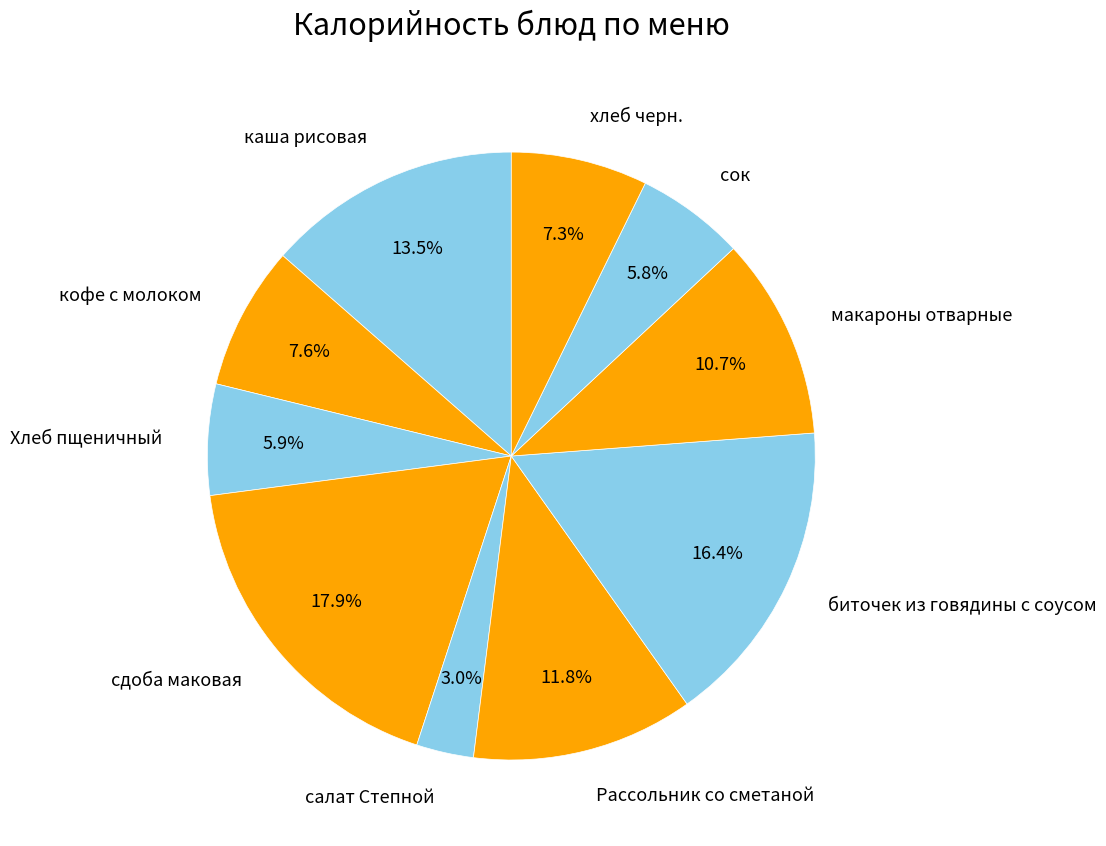

How many segments does this pie chart have?

10